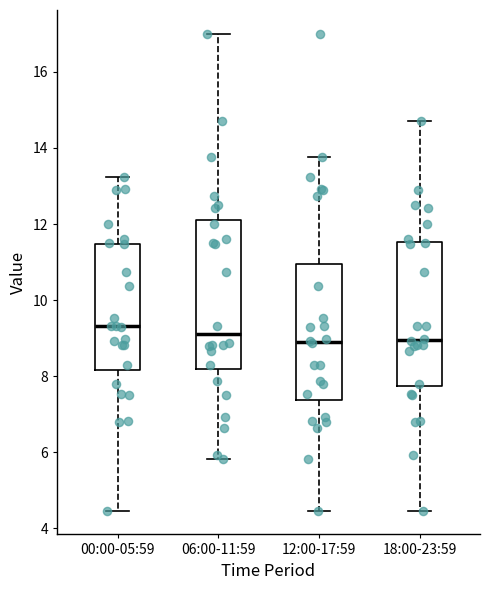

Reading left to right, transcribe this box plot: for each box, give where its median line is, the range the box spans, and where its two whiskers end, as read against the y-axis. The values are not printed on the chart, so give them approximately, as read against the axis.

00:00-05:59: median 9.4, box 8.2 to 11.4, whiskers 4.4 to 13.2
06:00-11:59: median 9.2, box 8.2 to 12.2, whiskers 5.8 to 17.0
12:00-17:59: median 9.0, box 7.4 to 11.0, whiskers 4.4 to 13.8
18:00-23:59: median 9.0, box 7.8 to 11.6, whiskers 4.4 to 14.8